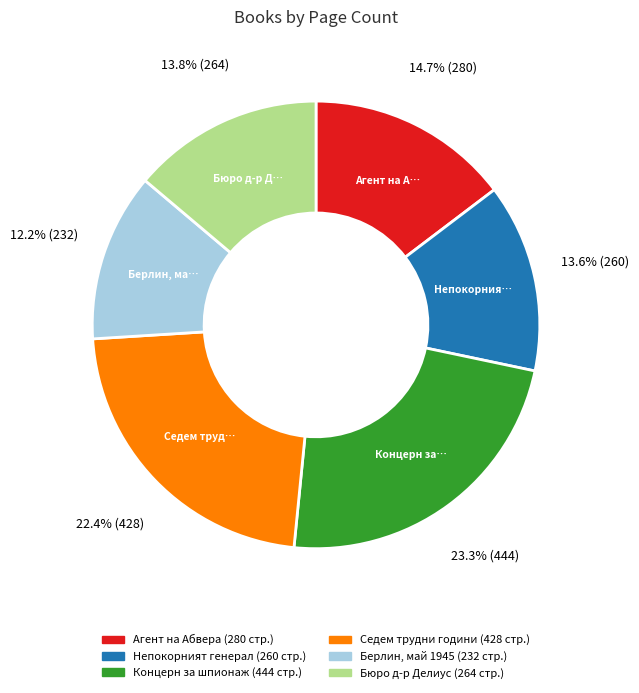

How many slices are in this pie chart?

6